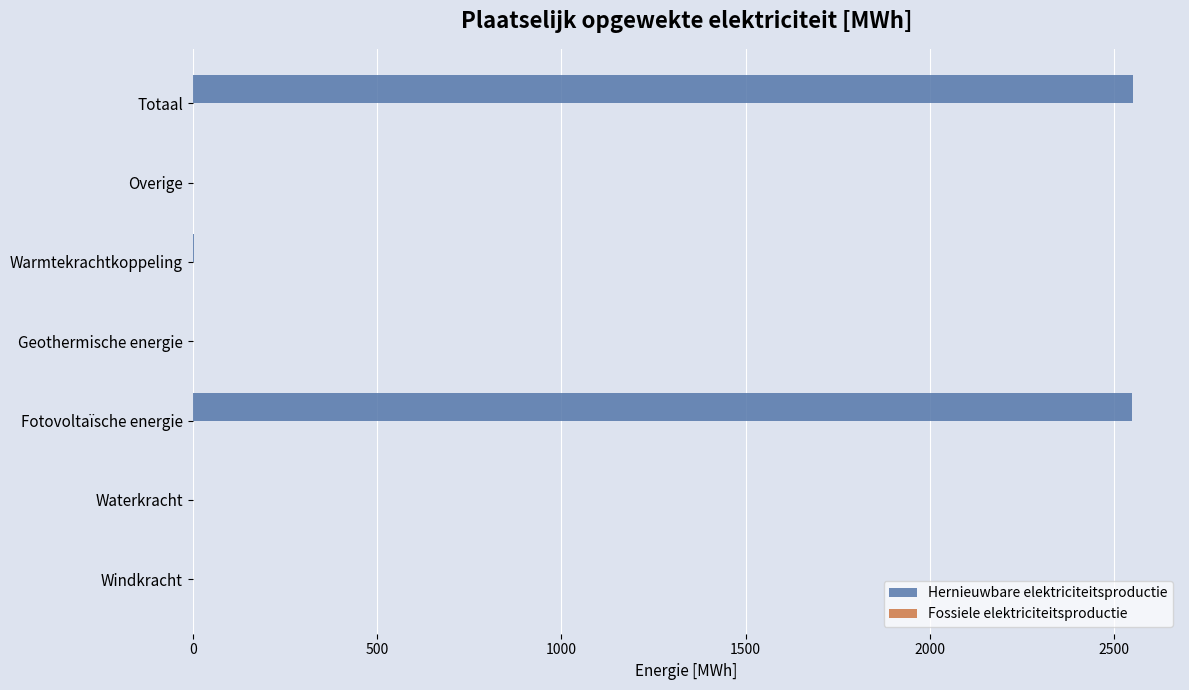

True or false: the data shows 0.0 at Waterkracht.

True